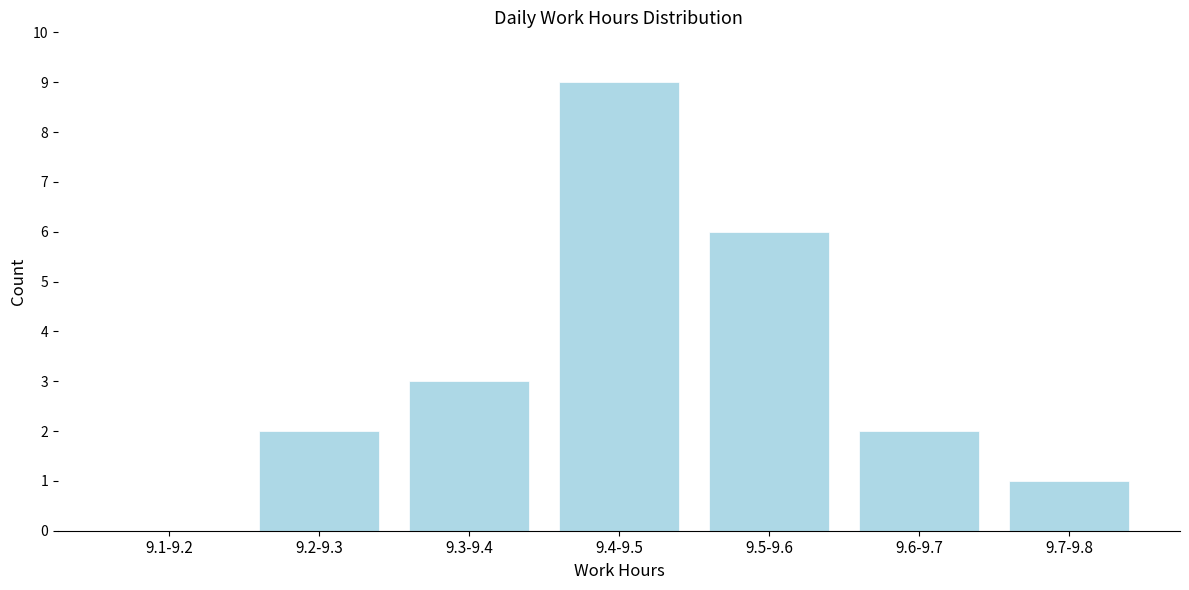

What value does the data have at 9.5-9.6?

6